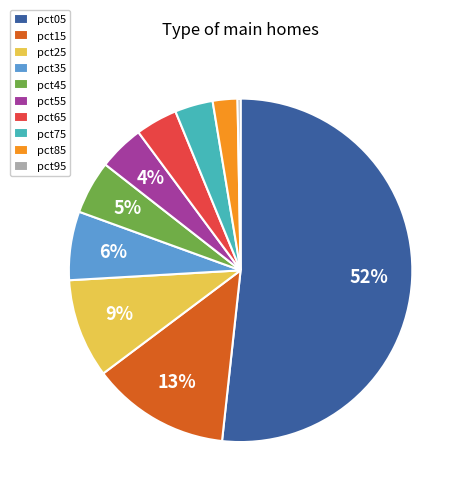

What is the majority slice?

pct05